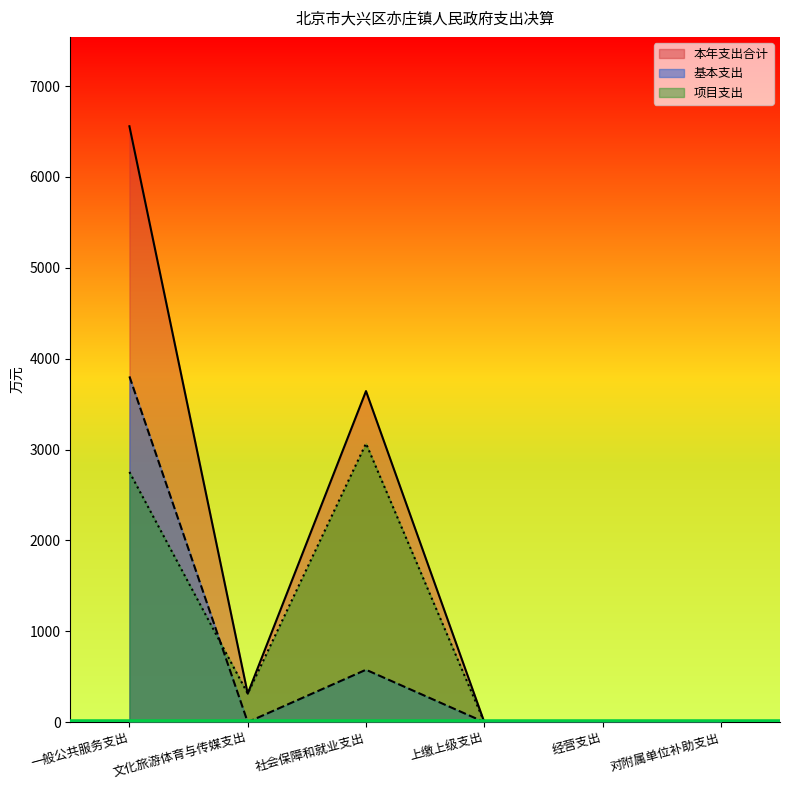

Rank the series by their average value, from lowest to highest.

基本支出, 项目支出, 本年支出合计